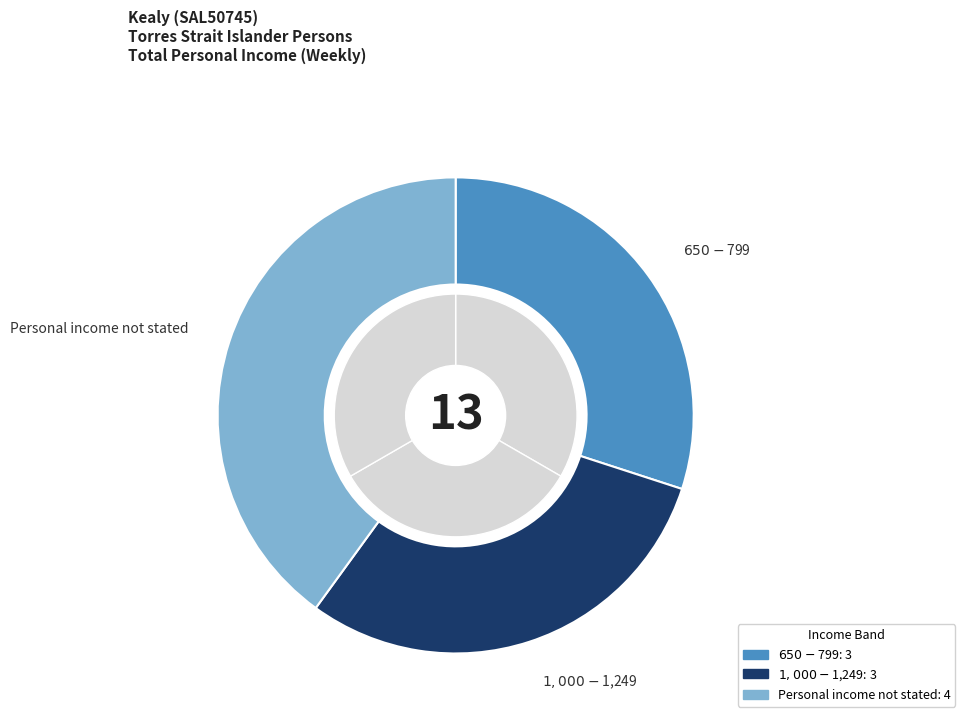

Rank the categories by value from lowest to highest.

$650-$799, $1,000-$1,249, Personal income not stated